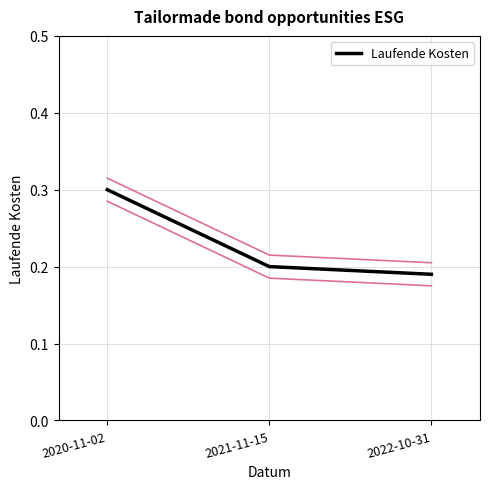

Reading left to right, list all the values displayed in this chart.

2020-11-02=0.3	2021-11-15=0.2	2022-10-31=0.2